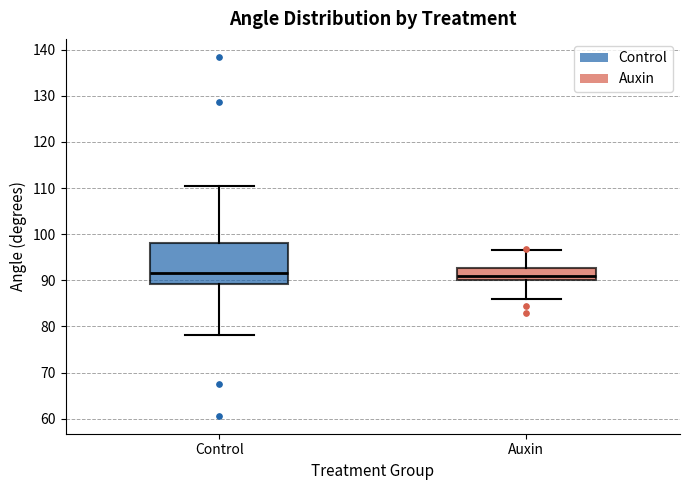

Comparing the boxes themselves (not the whiskers), which one is the tallest?

Control